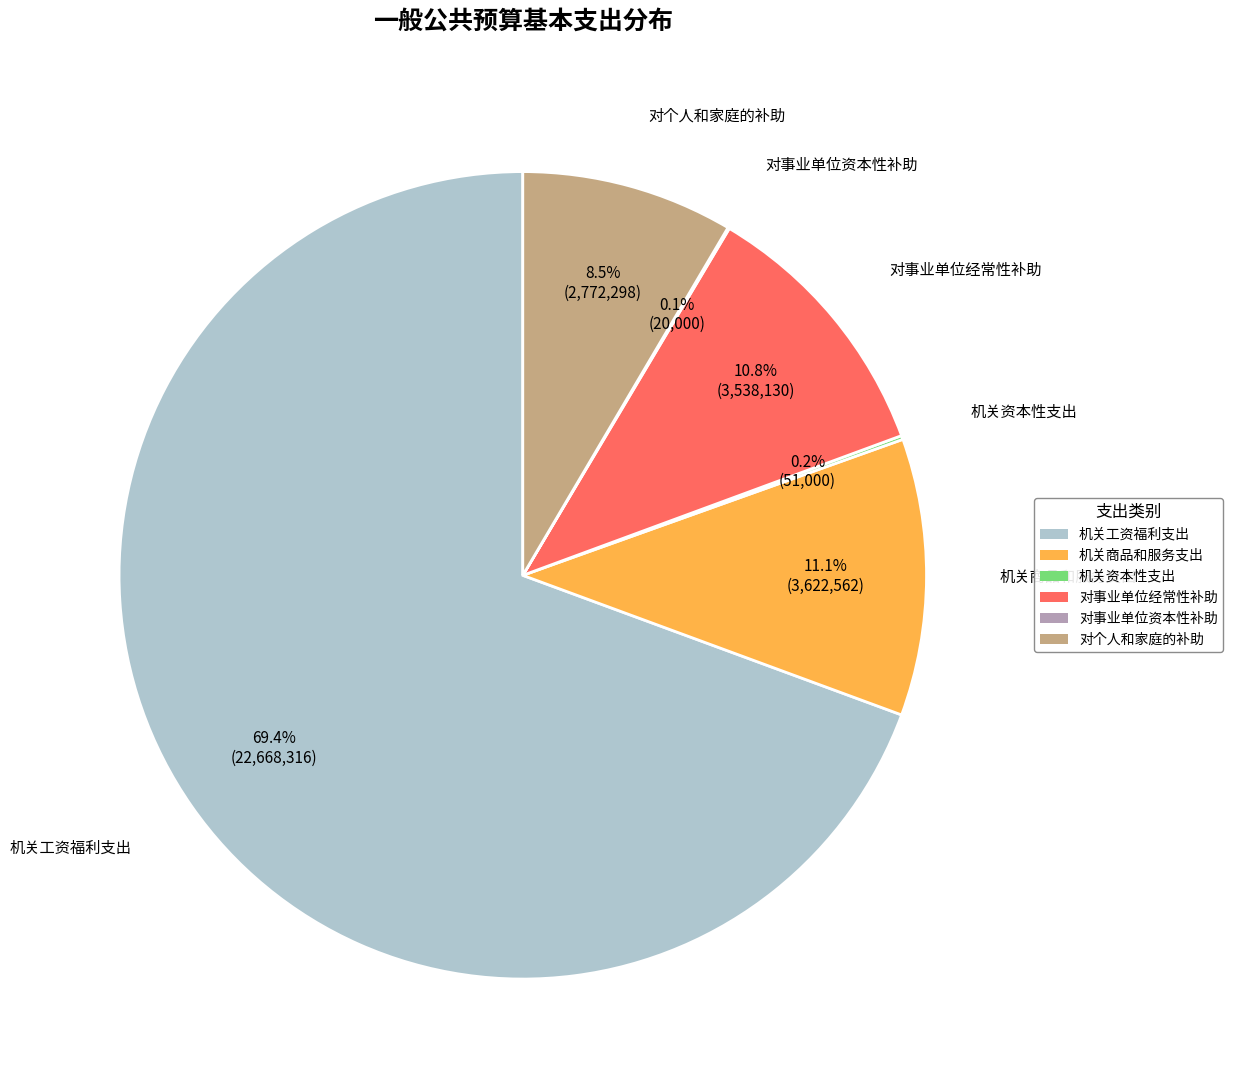

Is there any slice that represents more than half of the pie?

Yes